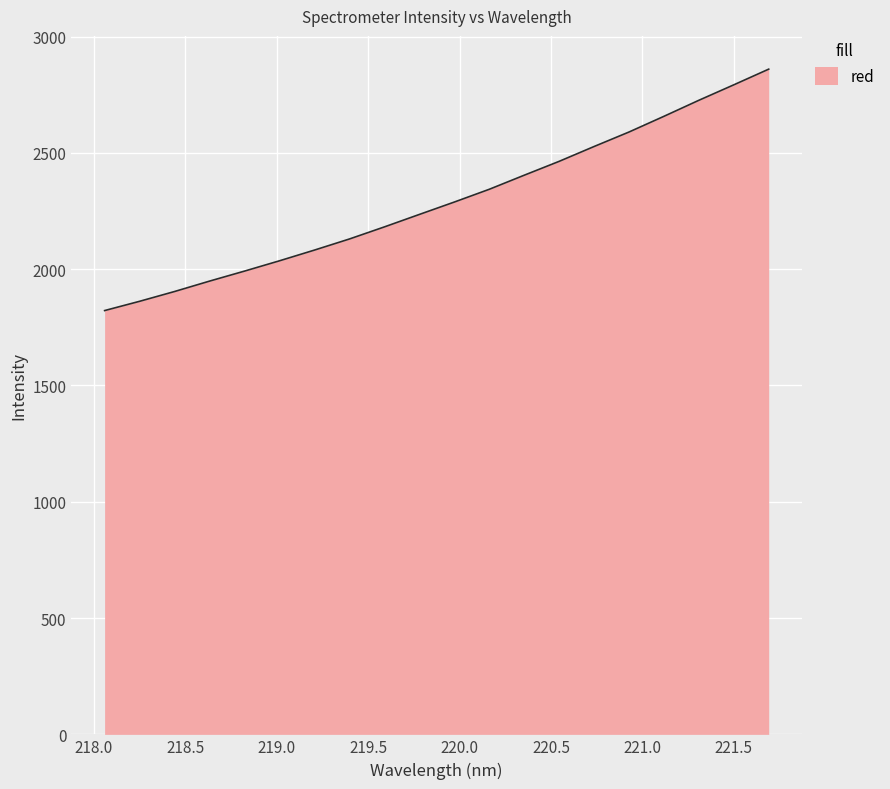

What is the difference between the maximum and minimum values?

1037.9